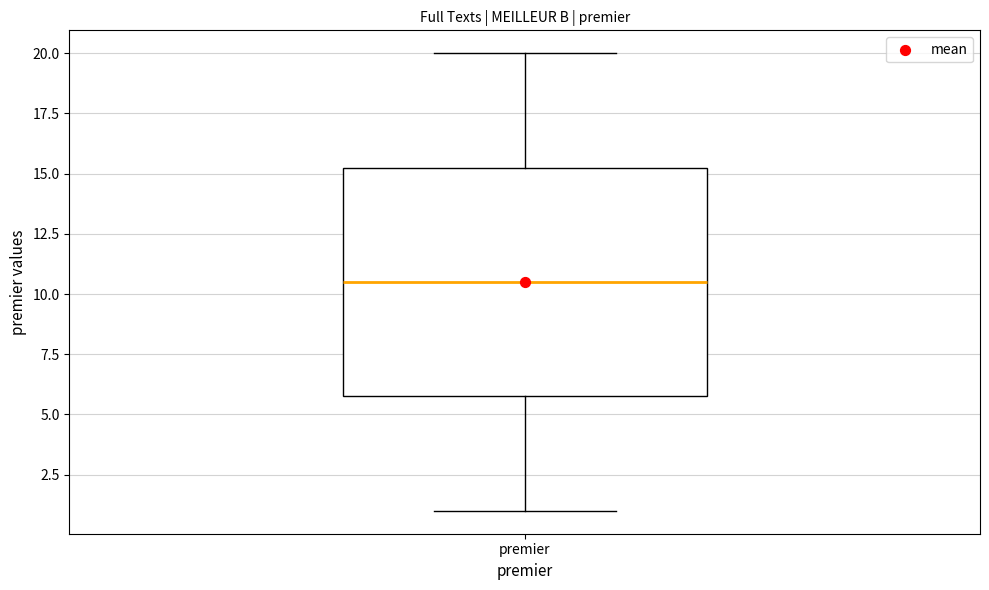

Where is the lower edge of the box for premier on the y-axis? The values are not printed on the chart, so give them approximately, as read against the axis.

6.0